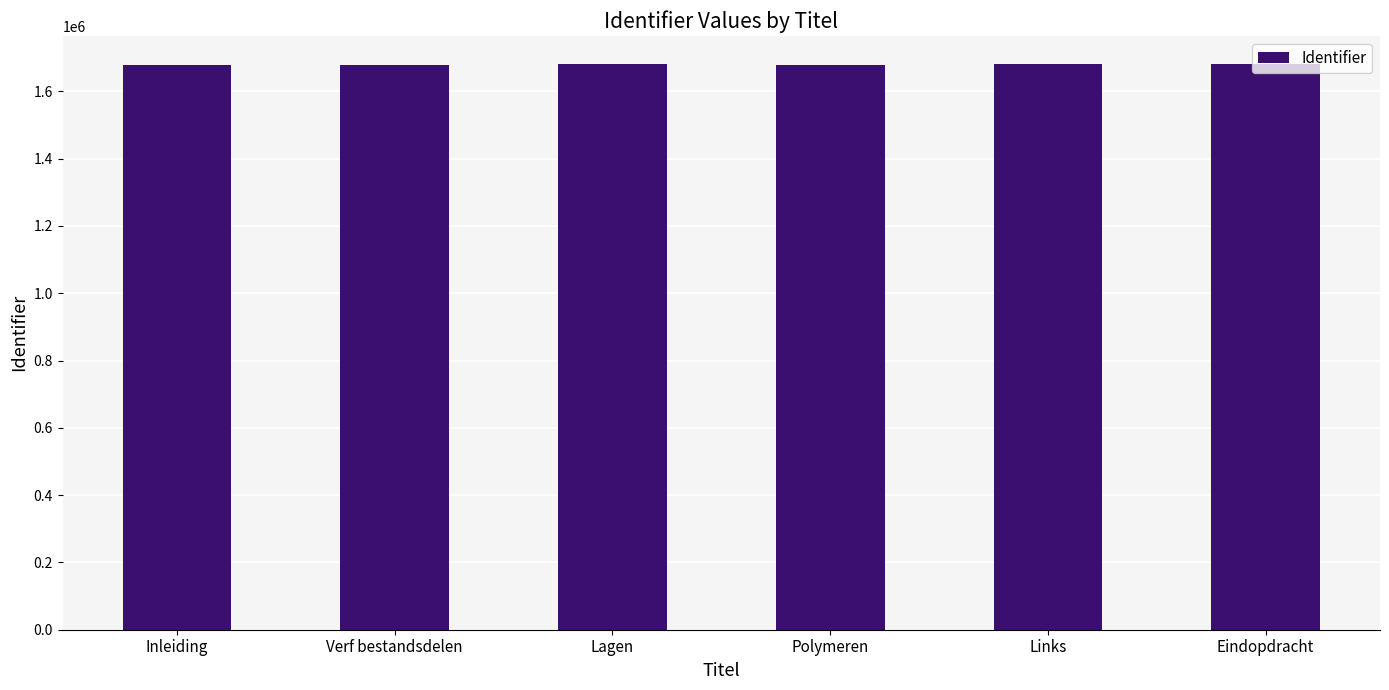

Are the bars grouped side by side (vs. stacked)?

No